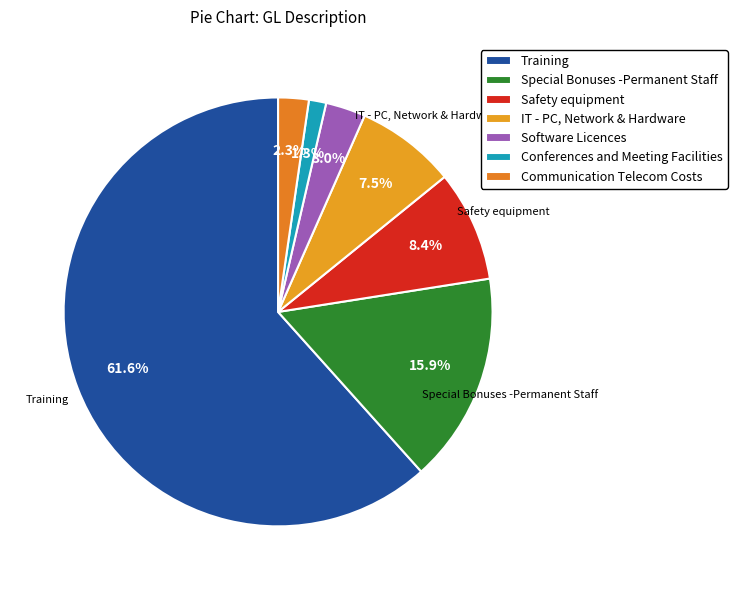

Which has a higher value, Communication Telecom Costs or Safety equipment?

Safety equipment